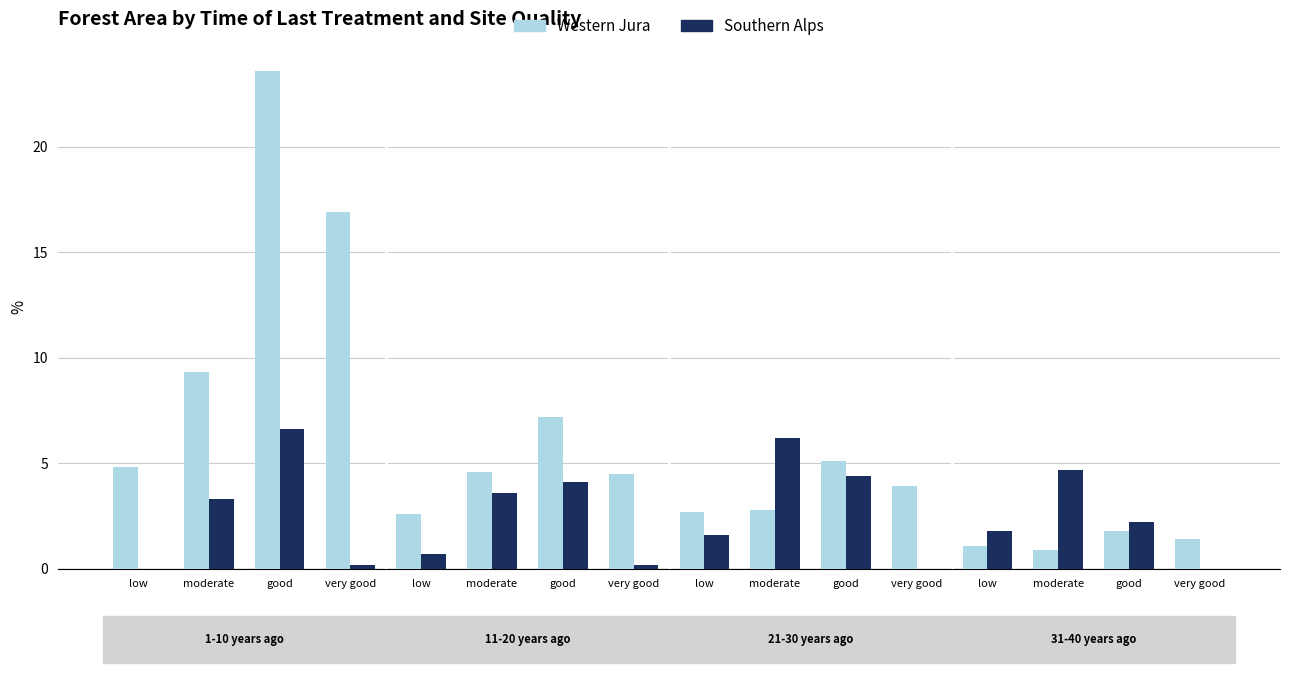

Are the bars grouped side by side (vs. stacked)?

Yes